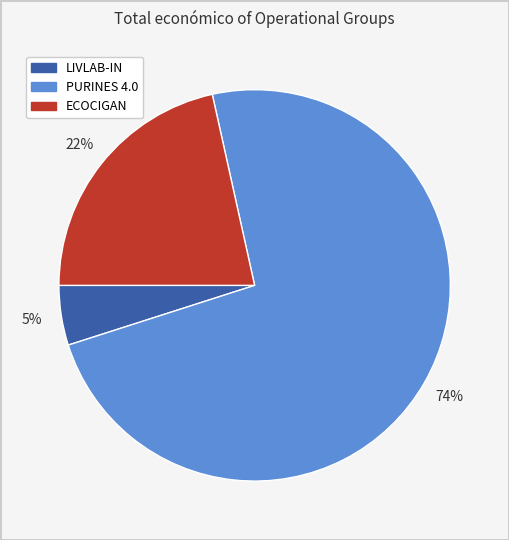

What percentage is the LIVLAB-IN slice, to the nearest percent?

5%